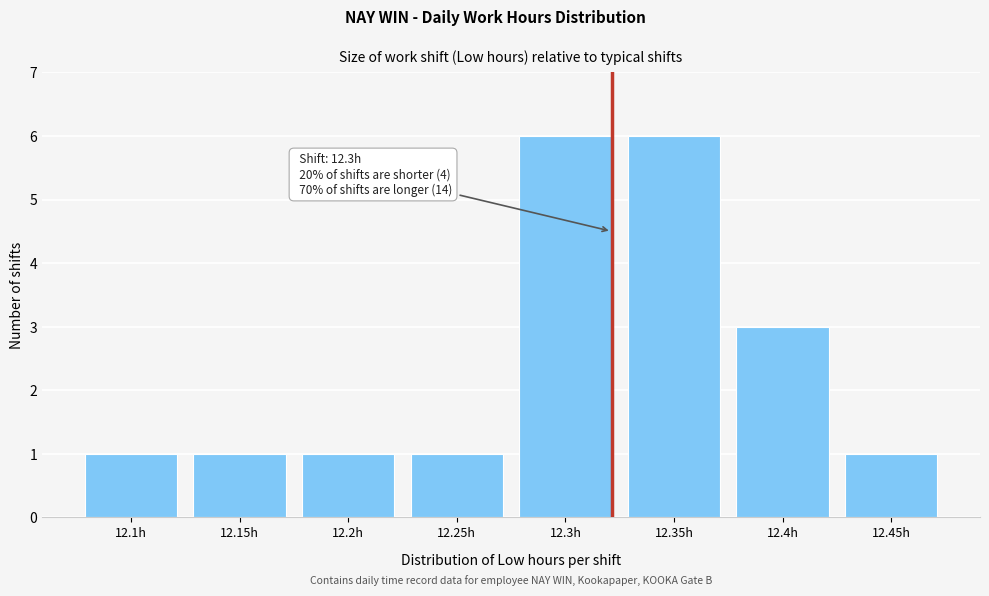

Reading left to right, extract all data points from this chart.

1	1	1	1	6	6	3	1